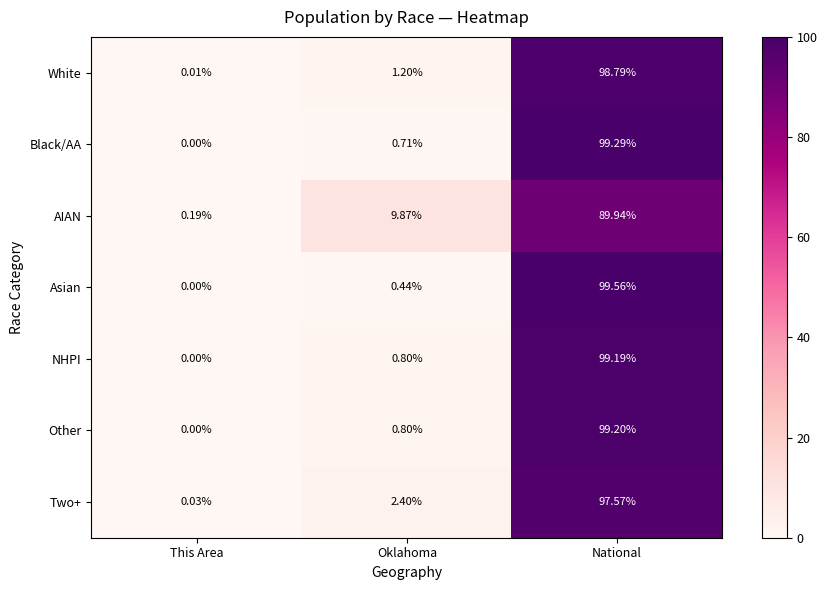

How many data points in AIAN are above 9?

2